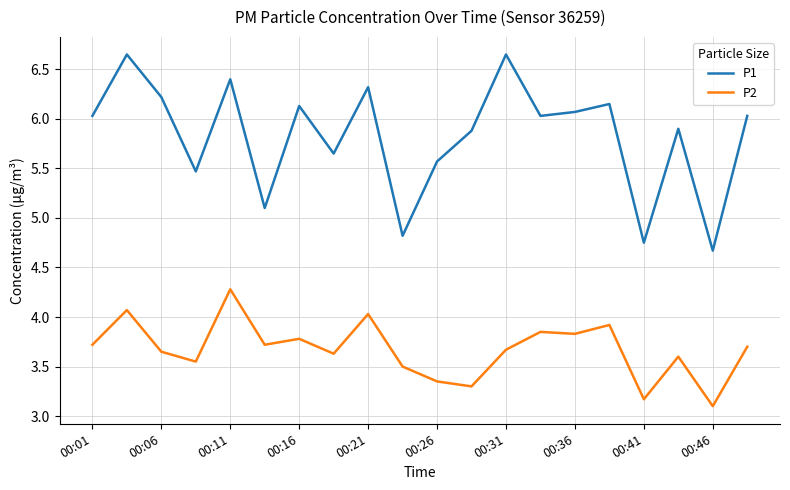

Which series has the widest spread of values?

P1